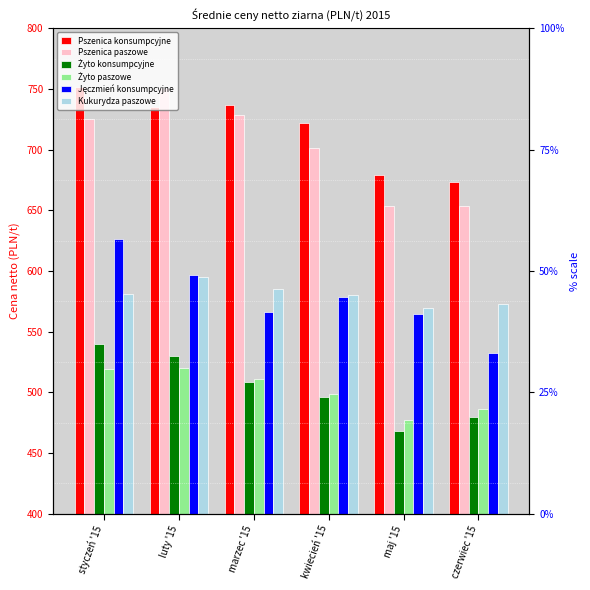

Rank the series by their maximum value, from highest to lowest.

Pszenica konsumpcyjne, Pszenica paszowe, Jęczmień konsumpcyjne, Kukurydza paszowe, Żyto konsumpcyjne, Żyto paszowe